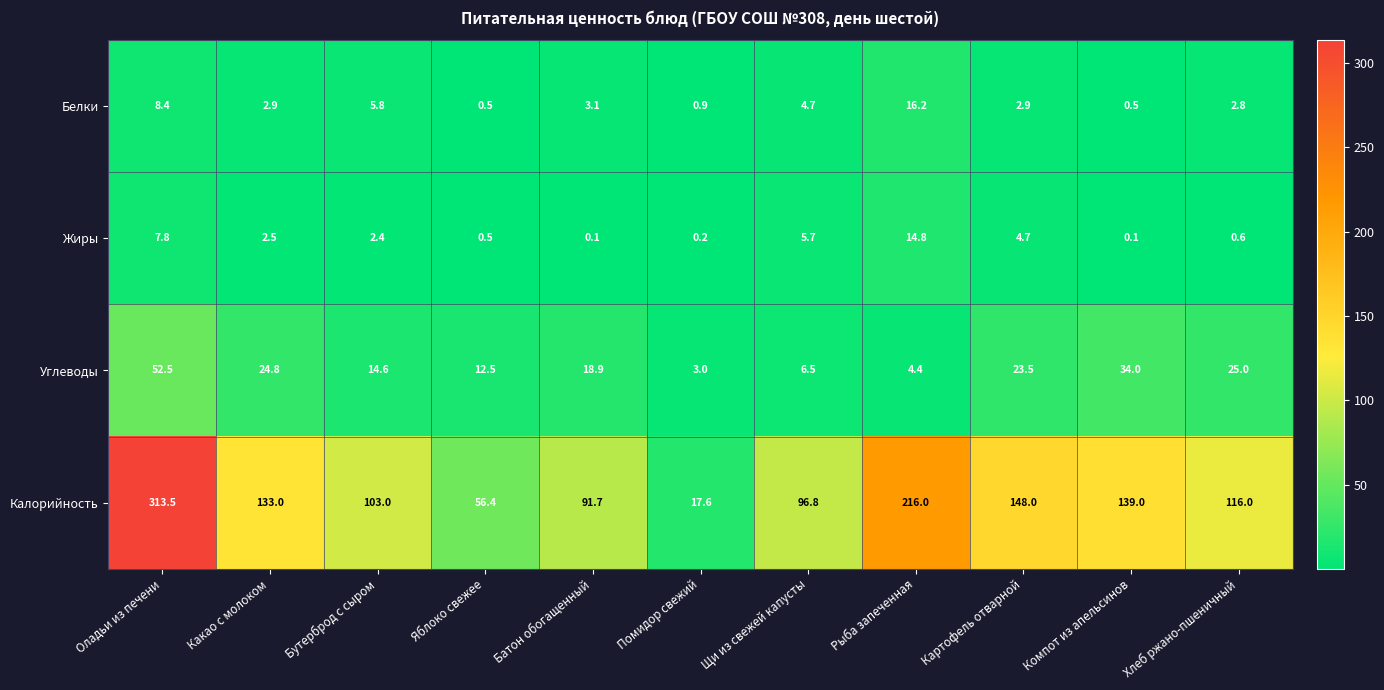

What is the total value across all series at Какао с молоком?

163.2